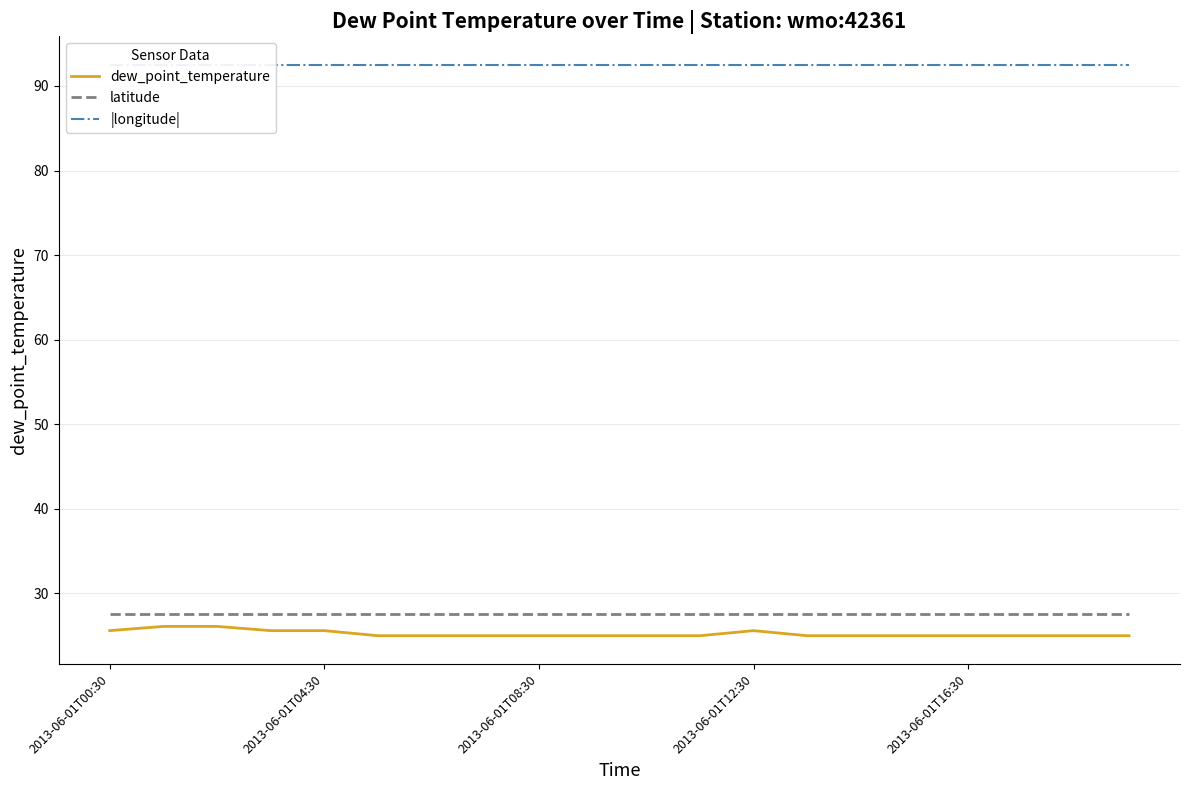

How many lines are shown in the chart?

3